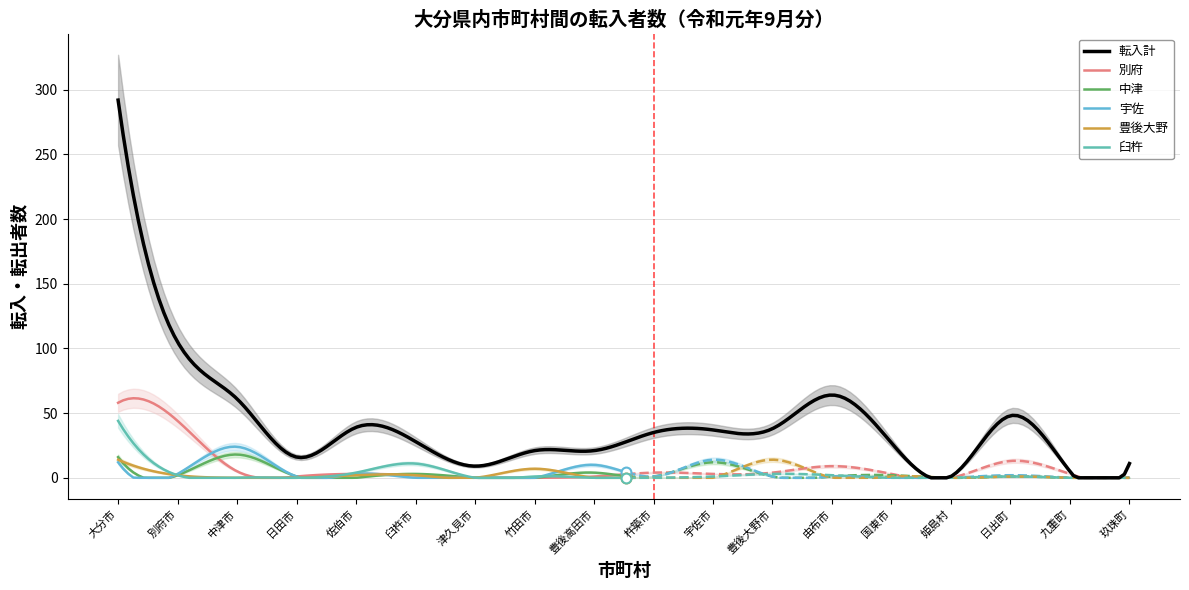

At how many categories does at least one series exceed 132?

1